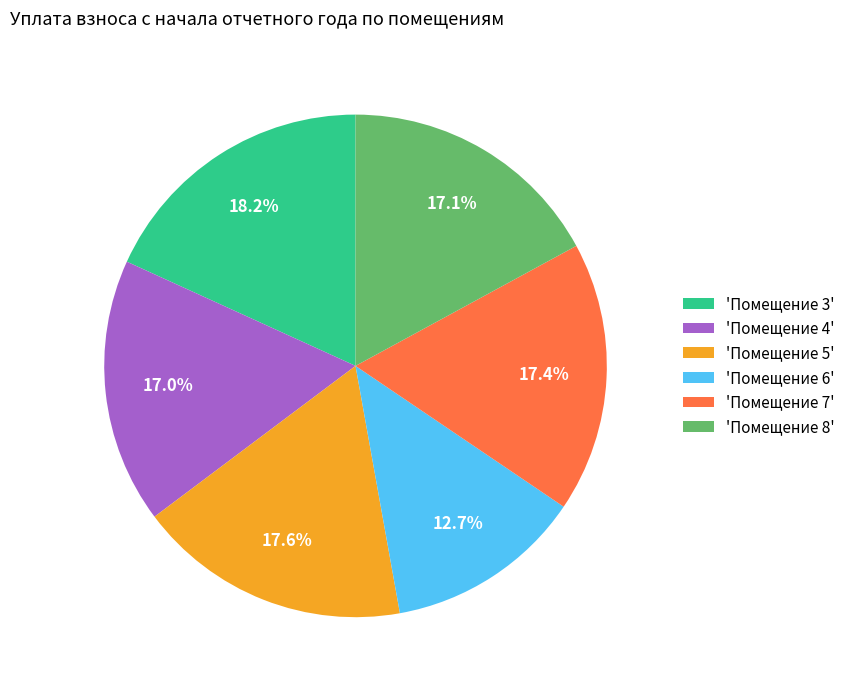

Count the number of slices in the pie.

6